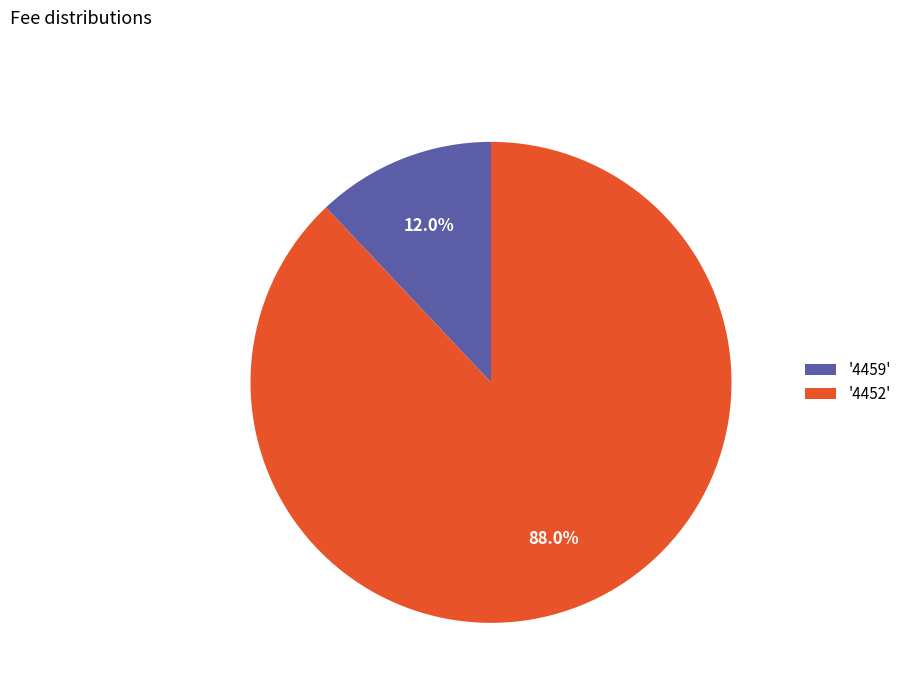

Rank the categories by value from lowest to highest.

'4459', '4452'